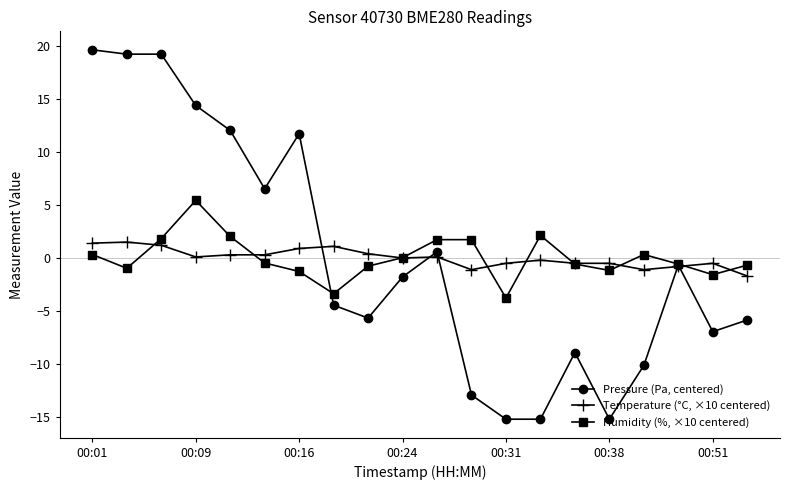

Which series has the widest spread of values?

Pressure (Pa, centered)